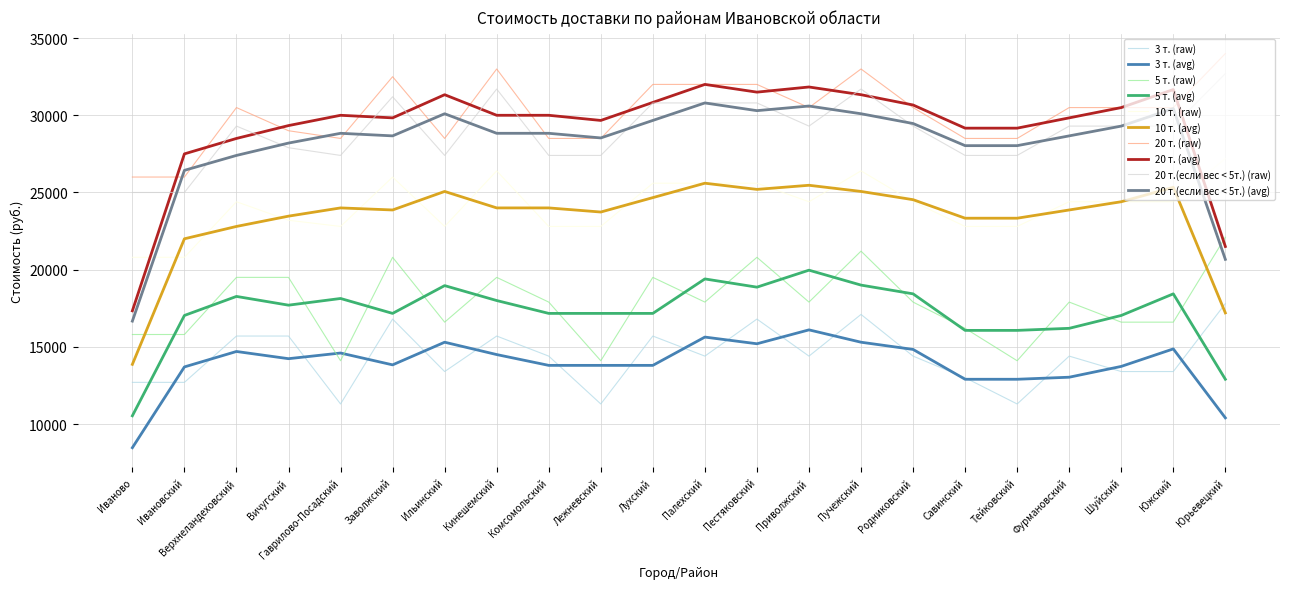

True or false: 20 т.(если вес < 5т.) (raw) and 5 т. (avg) cross at least once.

False